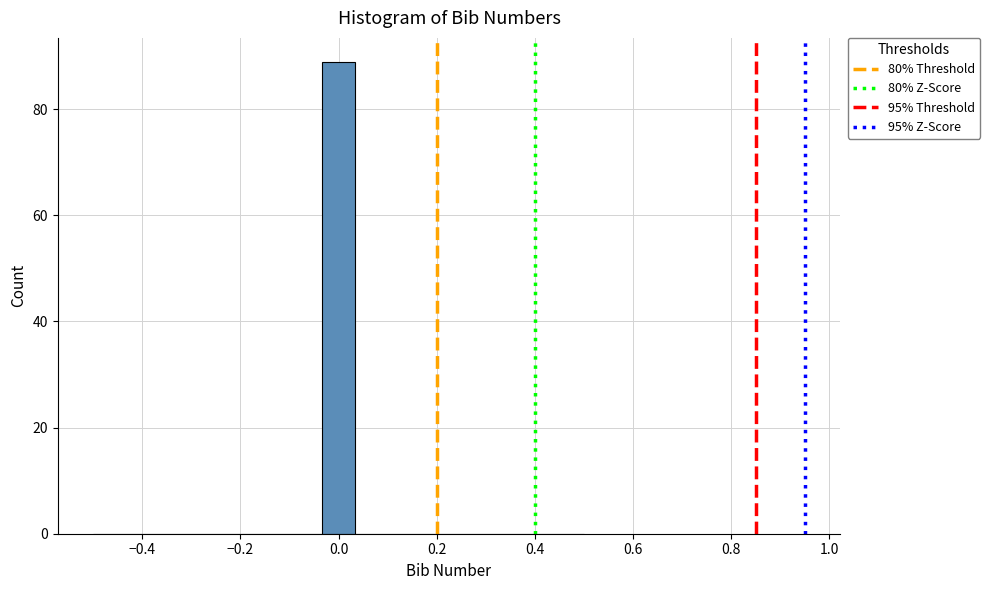

Around what value on the x-axis is the tallest bar? Give the approximate position of its centre, as read against the axis.

0.00